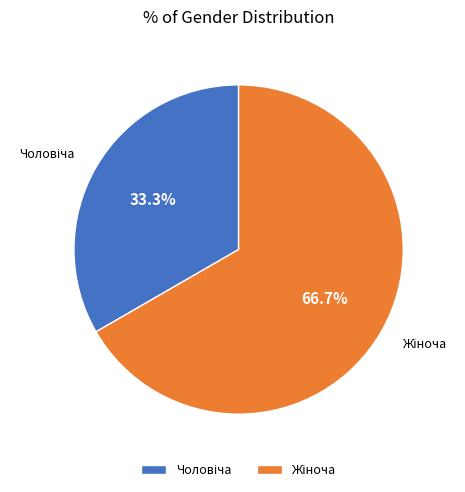

How many slices are in this pie chart?

2